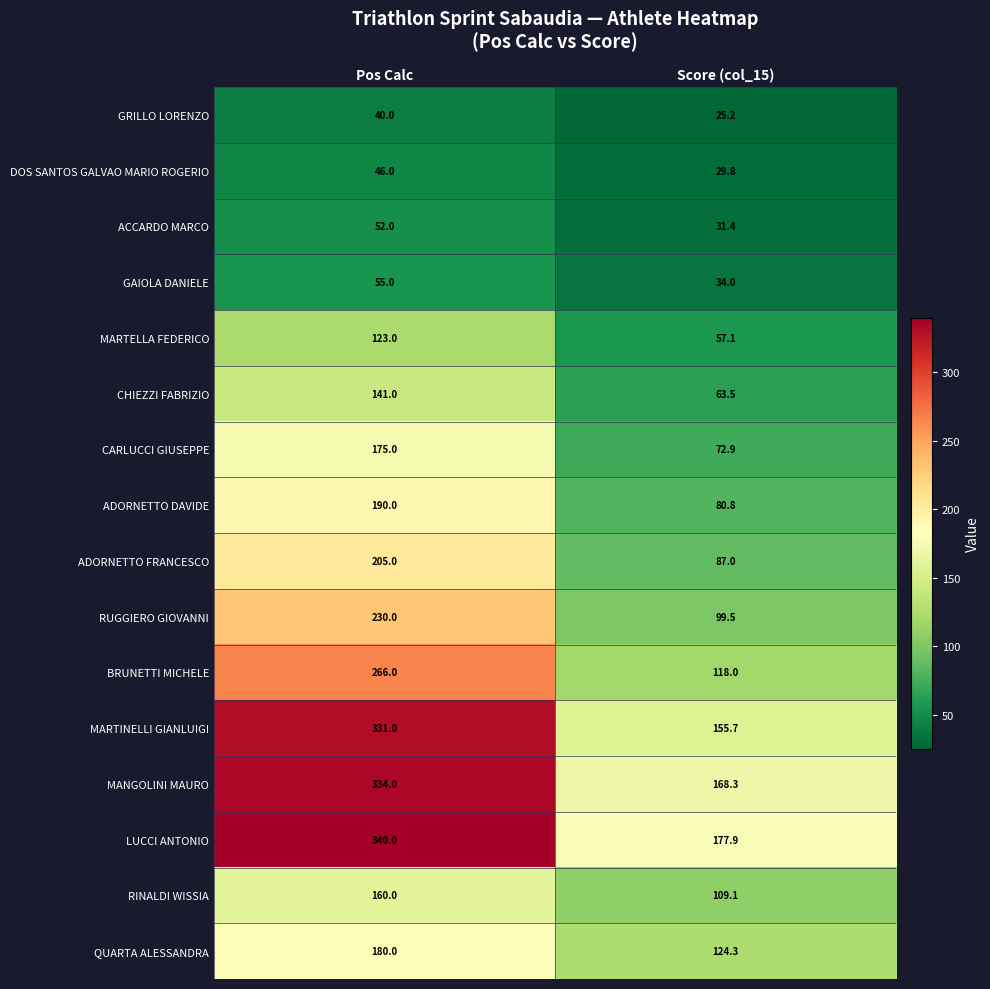

Which series has the largest total across all categories?

LUCCI ANTONIO